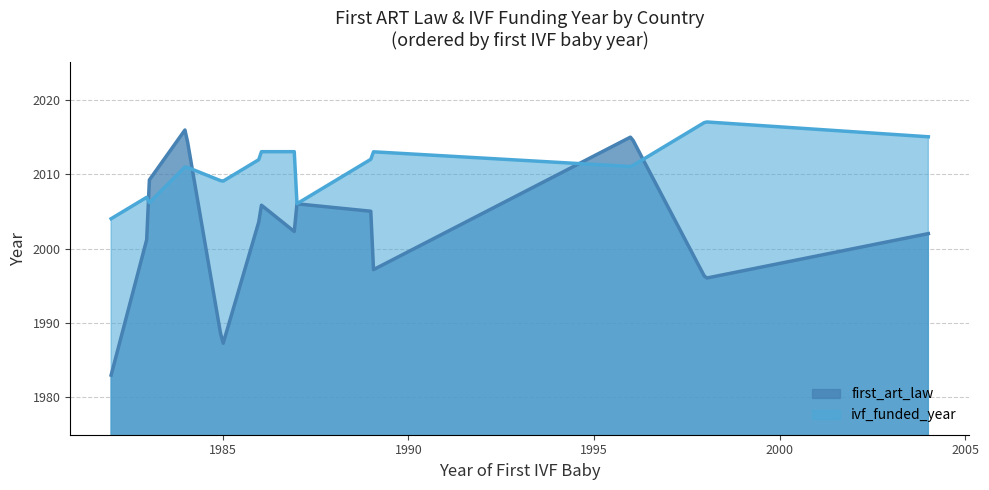

At how many categories does at least one series exceed 1985?

300